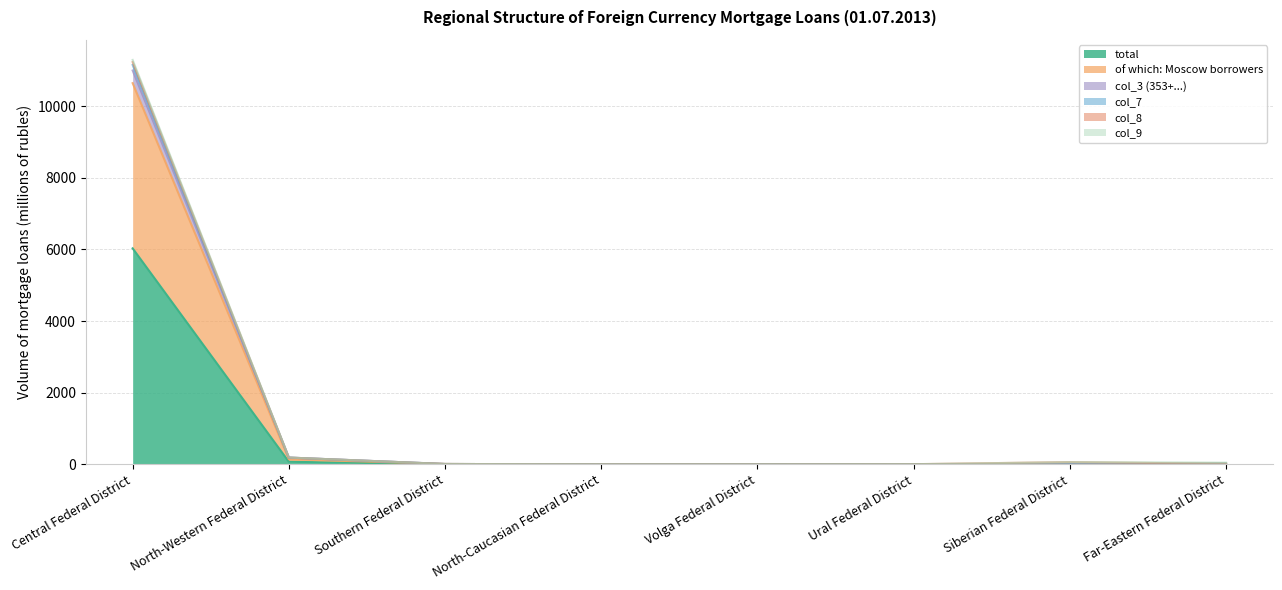

What is the label of the 1st point from the left?

Central Federal District